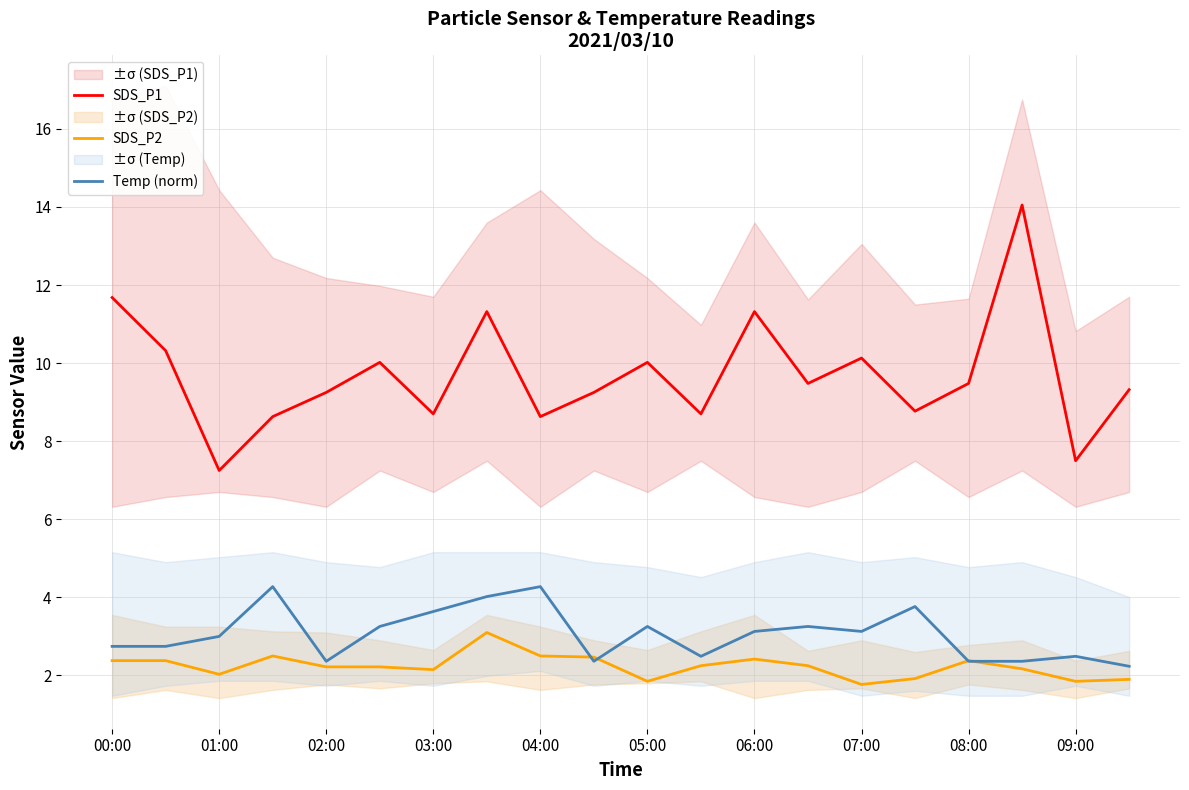

What are all the series names shown in the legend?

SDS_P1, SDS_P2, Temp (norm)